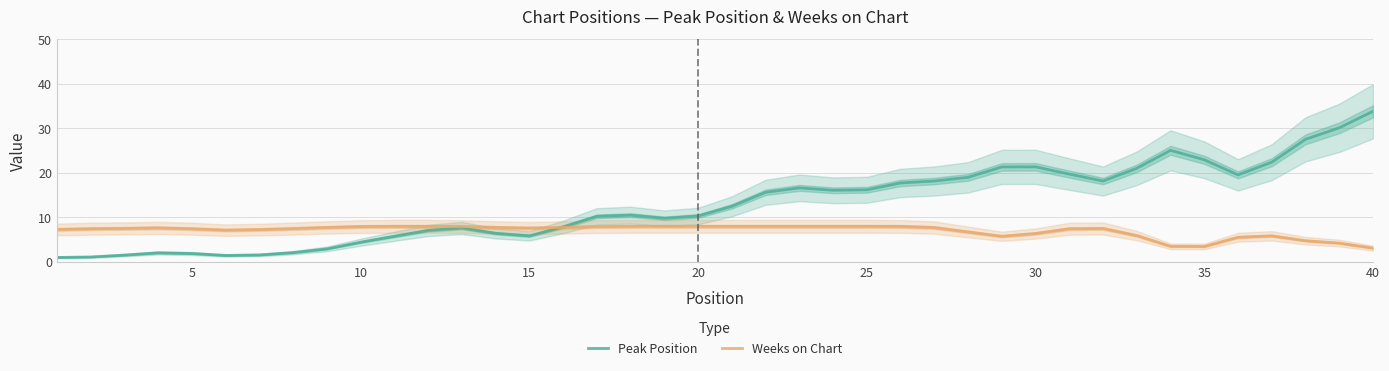

Reading left to right, extract all data points from this chart.

Peak Position: 1.0	1.1	1.5	2.0	1.9	1.5	1.6	2.1	2.9	4.4	5.8	7.1	7.6	6.4	5.9	7.9	10.2	10.5	9.8	10.3	12.5	15.7	16.7	16.1	16.2	17.8	18.2	19.0	21.4	21.4	19.7	18.2	21.0	25.1	23.0	19.6	22.4	27.6	30.1	33.9
Weeks on Chart: 7.3	7.5	7.5	7.6	7.5	7.1	7.3	7.5	7.7	7.9	8.0	8.0	7.9	7.8	7.6	7.8	7.9	8.0	8.0	8.0	8.0	8.0	8.0	8.0	8.0	8.0	7.7	6.7	5.8	6.4	7.5	7.5	5.9	3.5	3.5	5.5	5.9	4.8	4.2	3.1